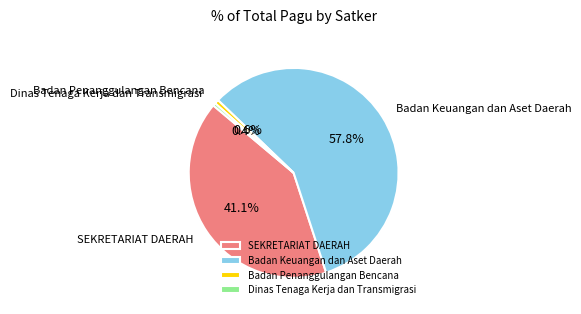

Combined, do Dinas Tenaga Kerja dan Transmigrasi and SEKRETARIAT DAERAH account for over 50%?

No